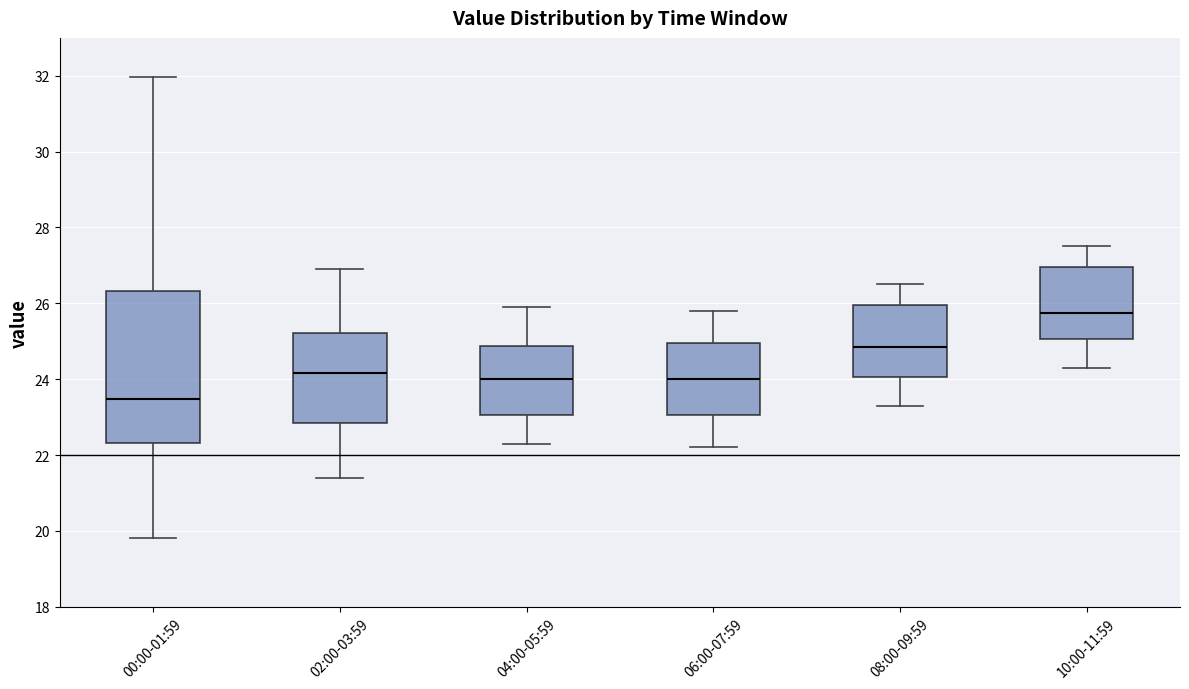

Which box is the tallest, from its lower edge to its upper edge?

00:00-01:59